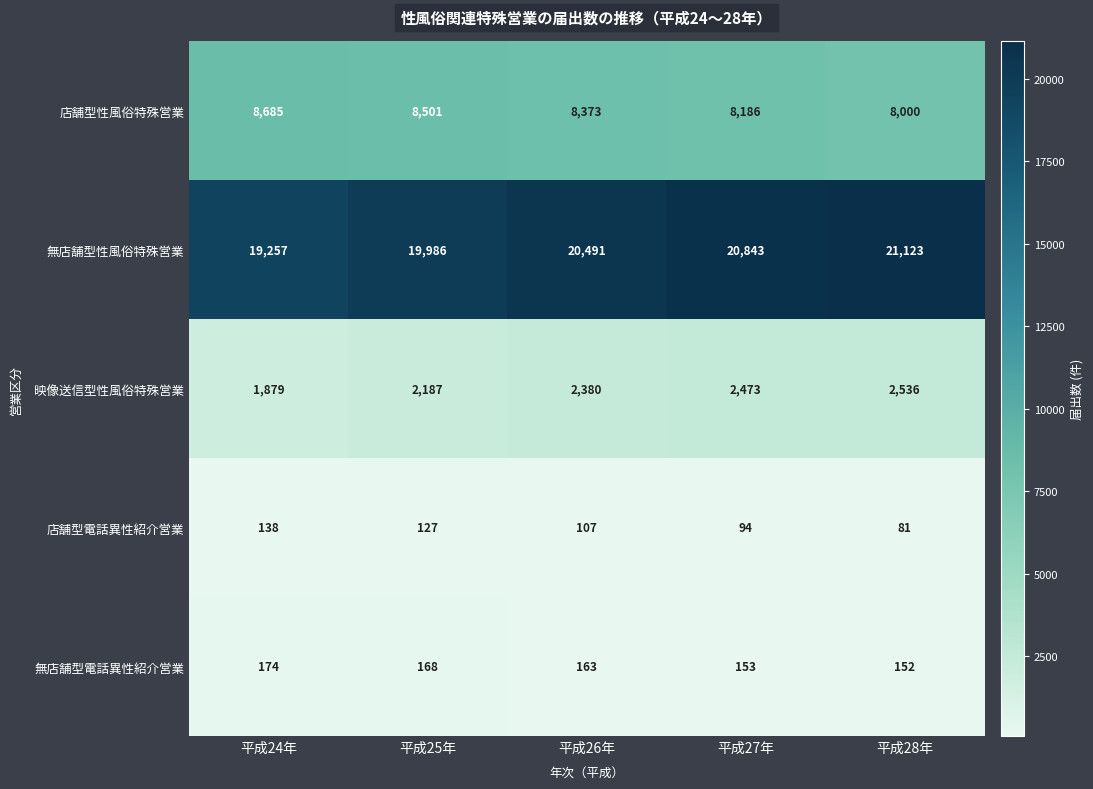

How many 店舗型性風俗特殊営業 values are between 8186 and 8501?

3